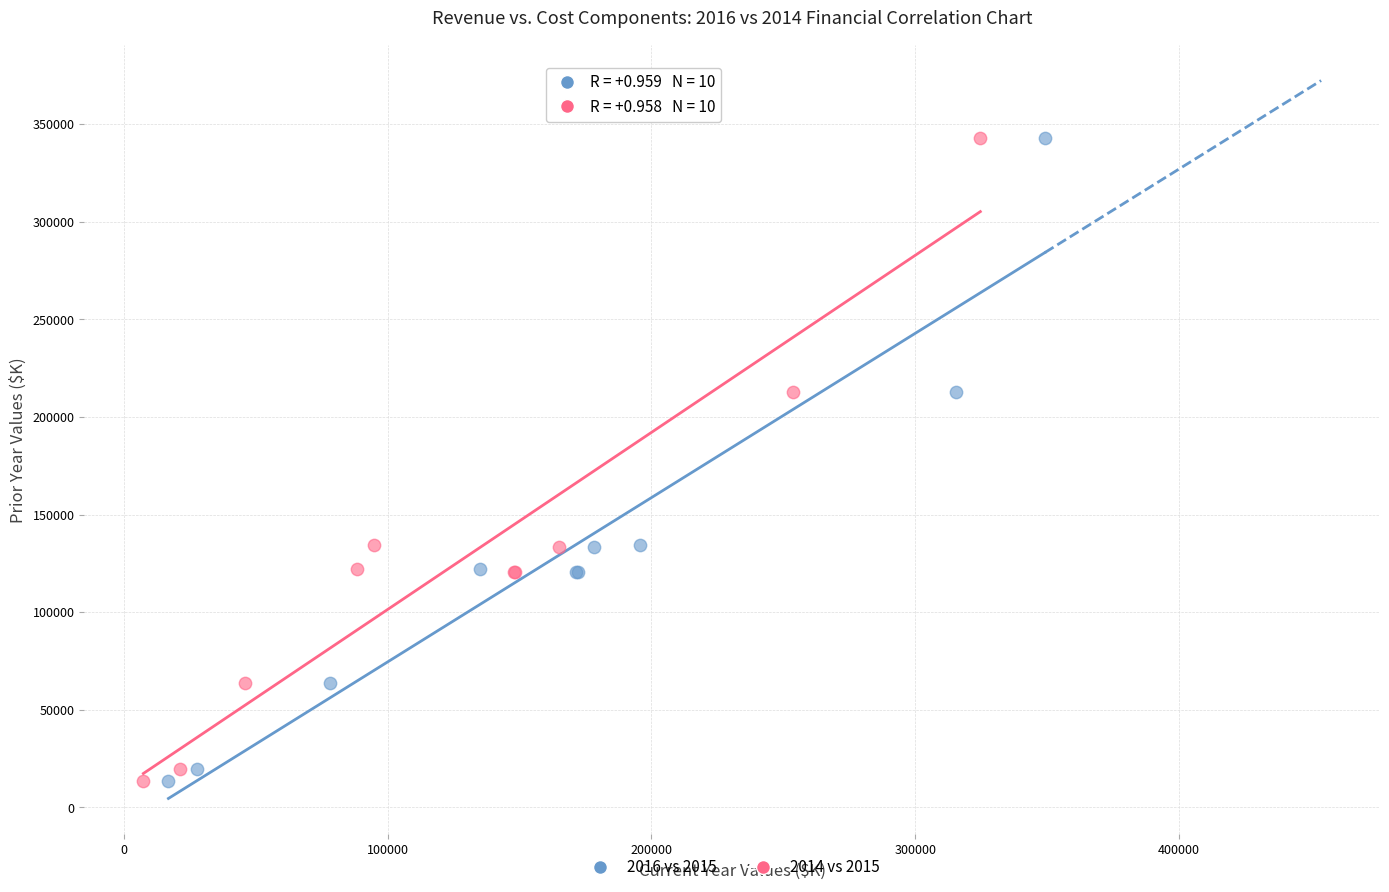

What are all the series names shown in the legend?

2016 vs 2015, 2014 vs 2015